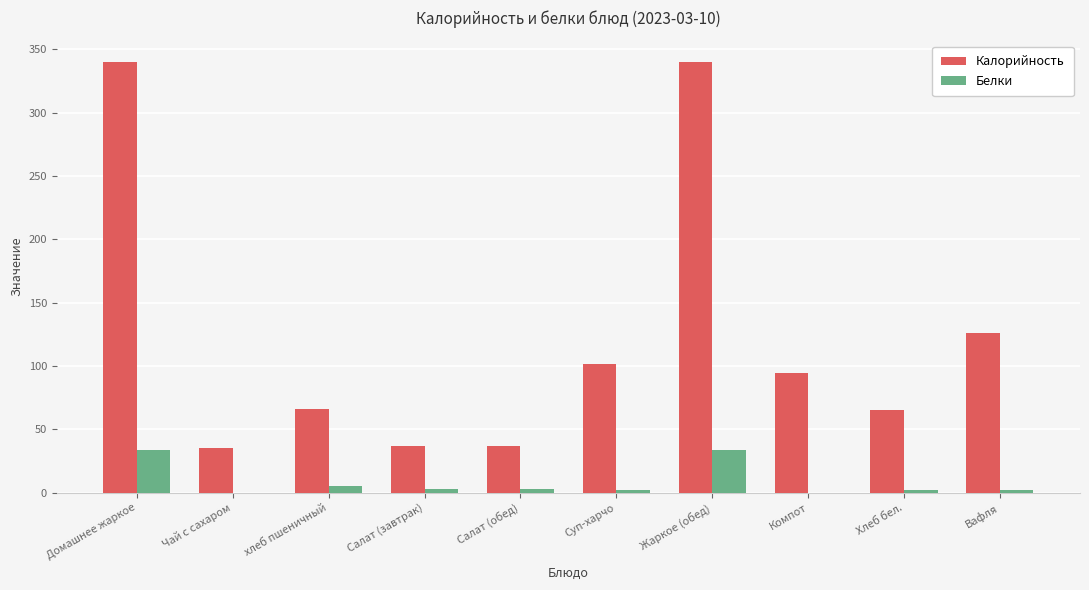

What is the greatest value displayed?

340.0